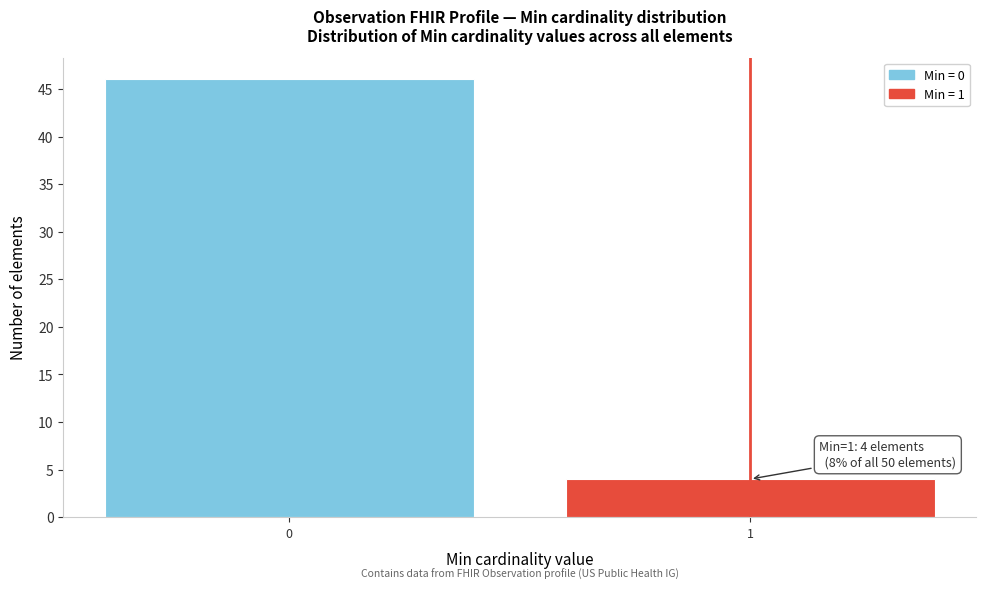

Reading right to left, extract all data points from this chart.

4	46